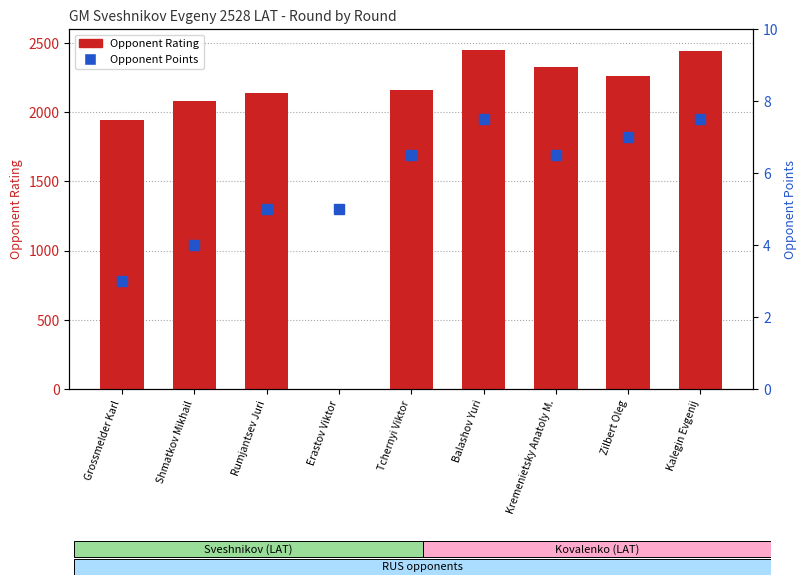

Which series has the largest total across all categories?

Opponent Rating